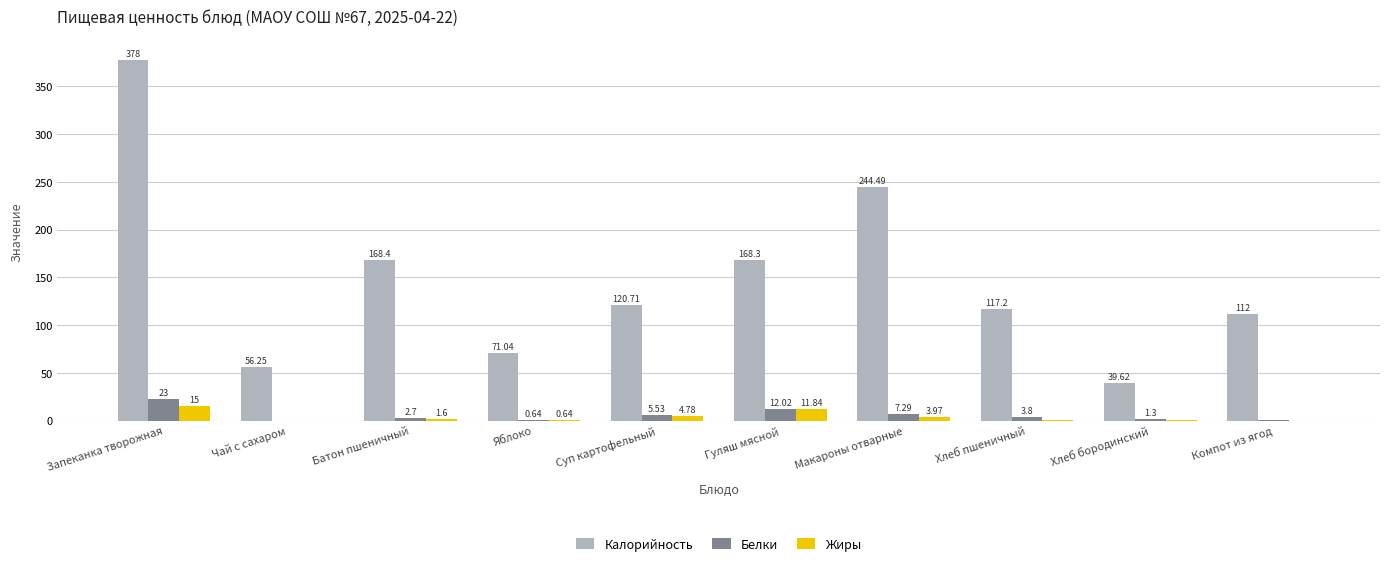

Which series has the widest spread of values?

Калорийность